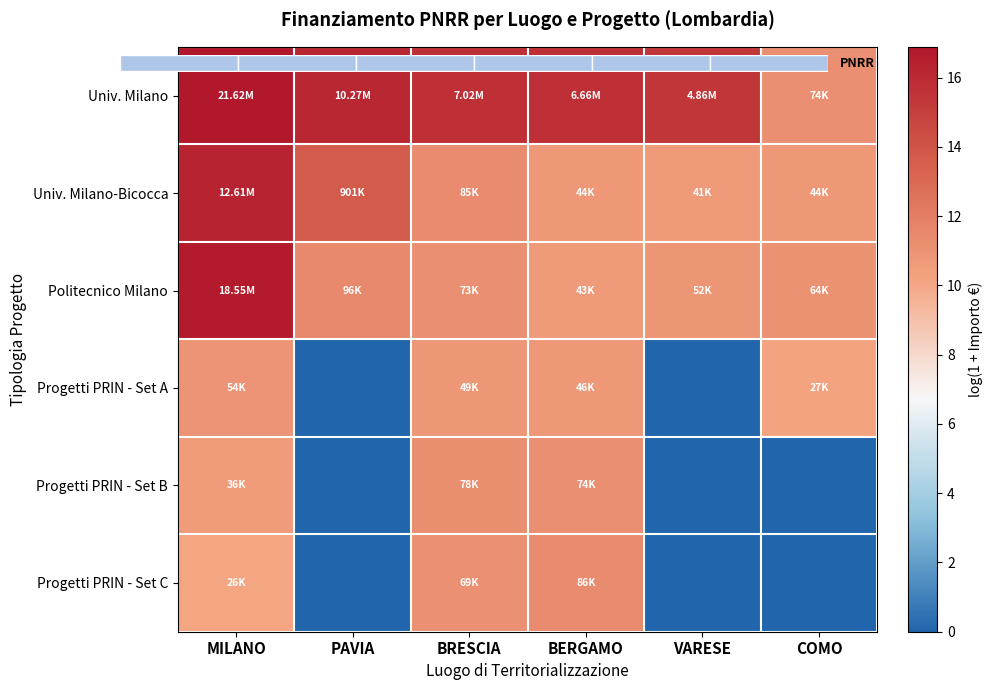

Between MILANO and VARESE, which is larger?

MILANO